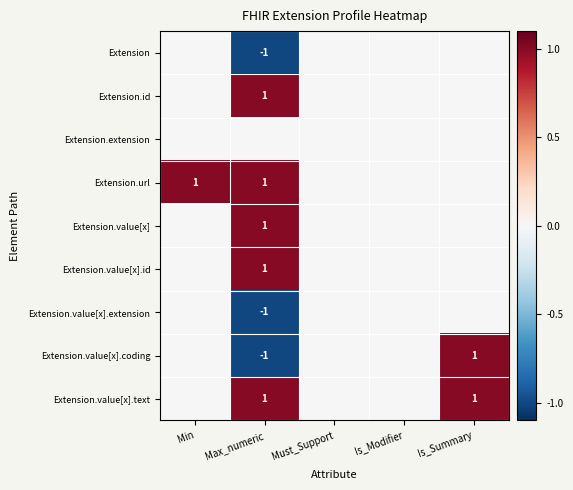

Is it true that Extension.value[x].coding equals -2 at Max_numeric?

False